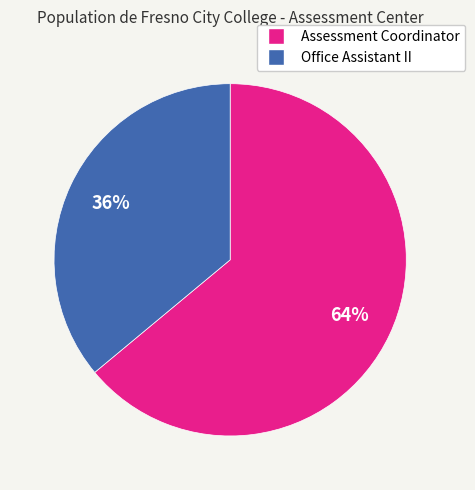

To the nearest percent, what portion does Assessment Coordinator represent?

64%